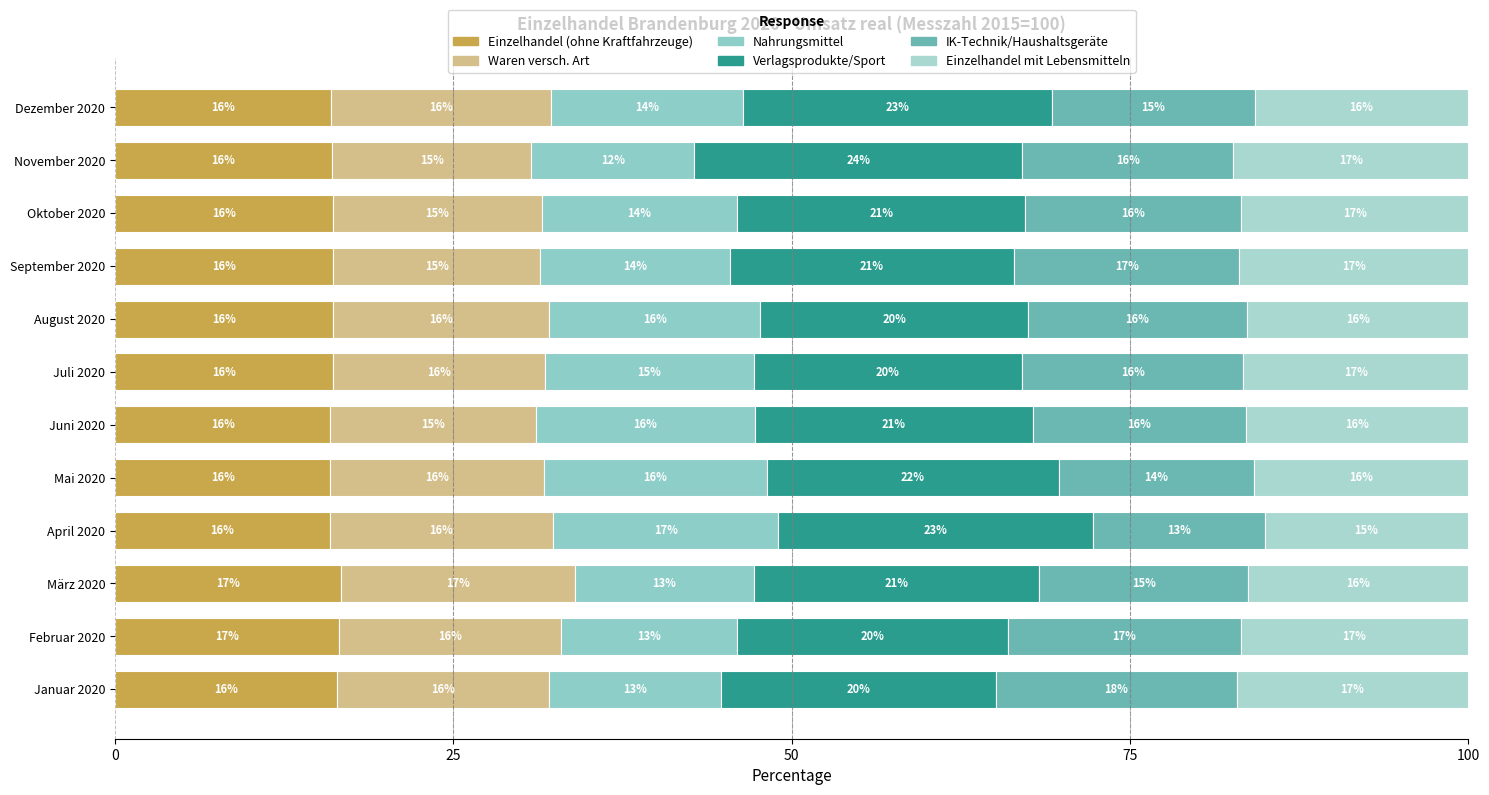

How many distinct data groups are displayed?

6